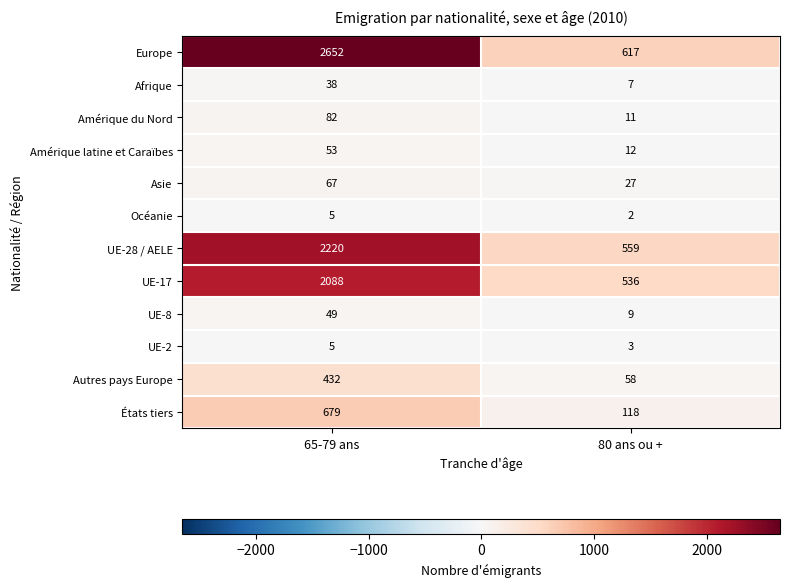

At which category is the sum across all series the highest?

65-79 ans